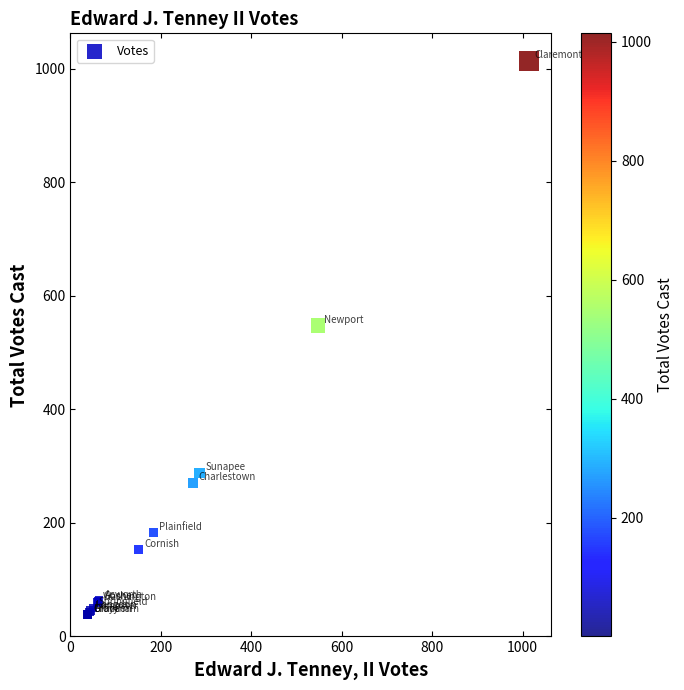

What Y value in the scatter plot is closest to 526?

548